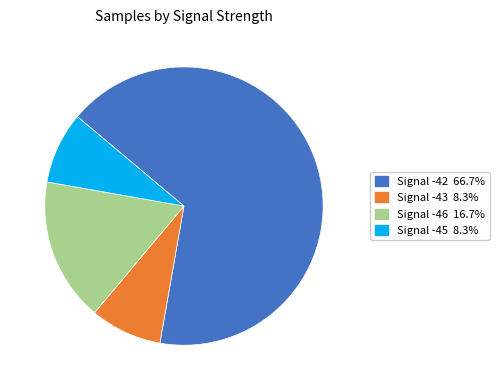

Count the number of slices in the pie.

4